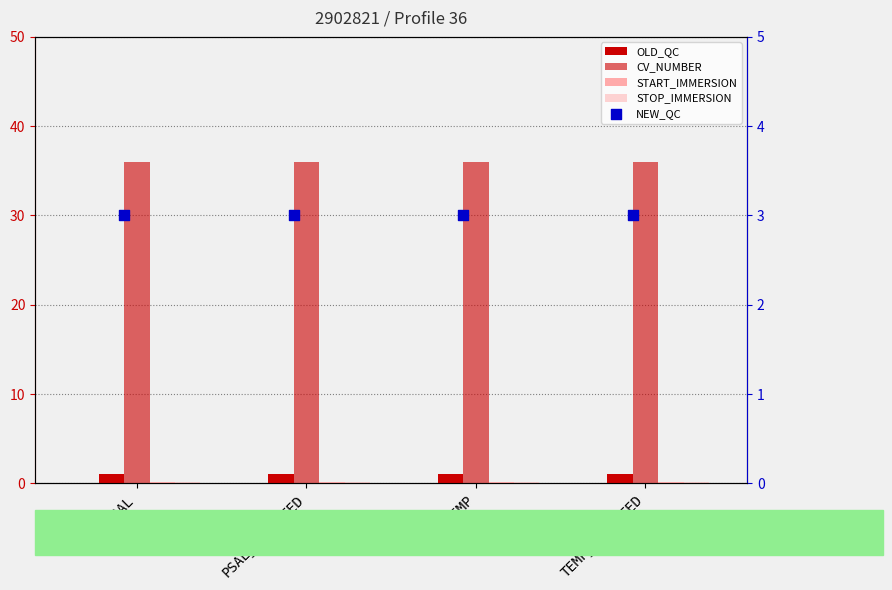

What are all the series names shown in the legend?

OLD_QC, CV_NUMBER, START_IMMERSION, STOP_IMMERSION, NEW_QC